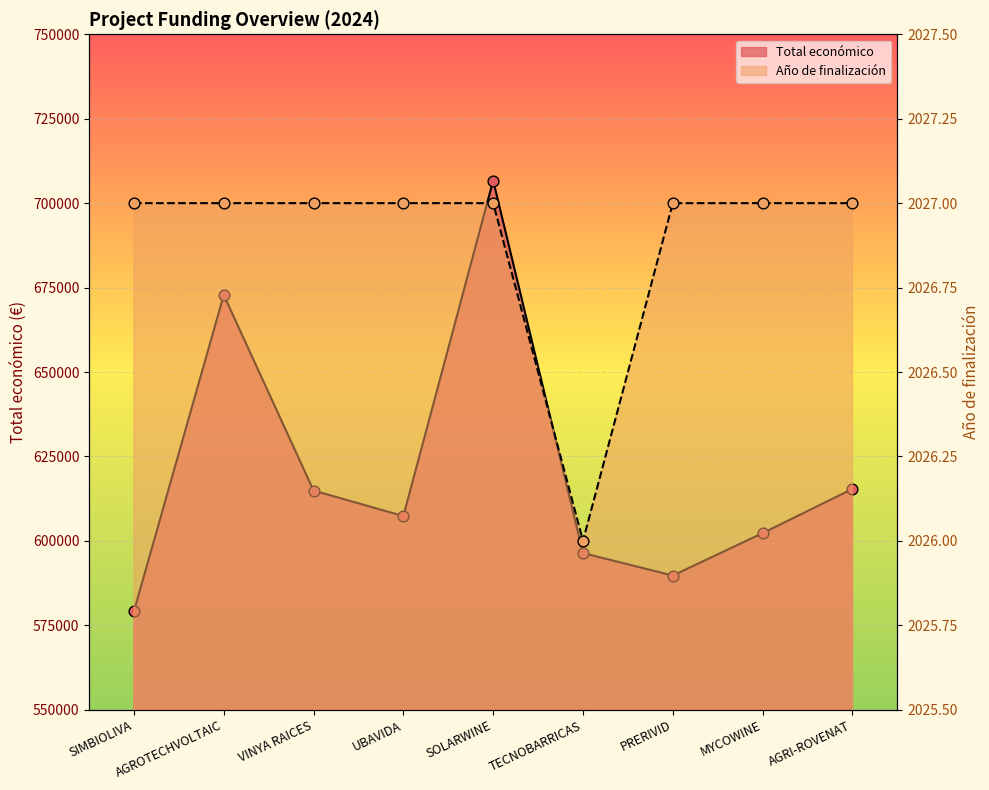

Is the value of Año de finalización at AGRI-ROVENAT greater than the value of Total económico at AGROTECHVOLTAIC?

No